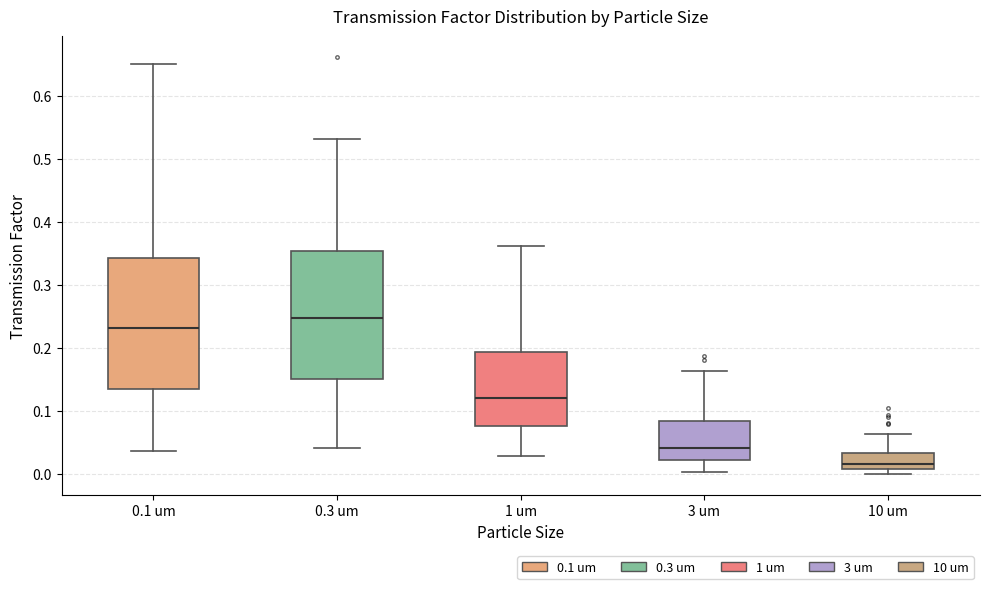

Where is the lower edge of the box for 3 um on the y-axis? The values are not printed on the chart, so give them approximately, as read against the axis.

0.02